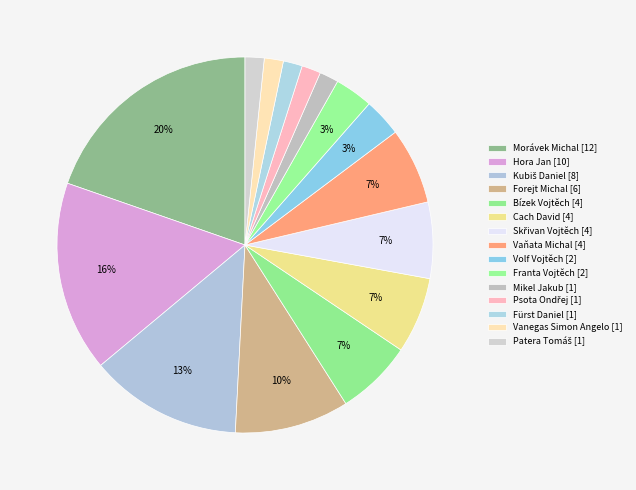

Is Morávek Michal the majority of the pie?

No